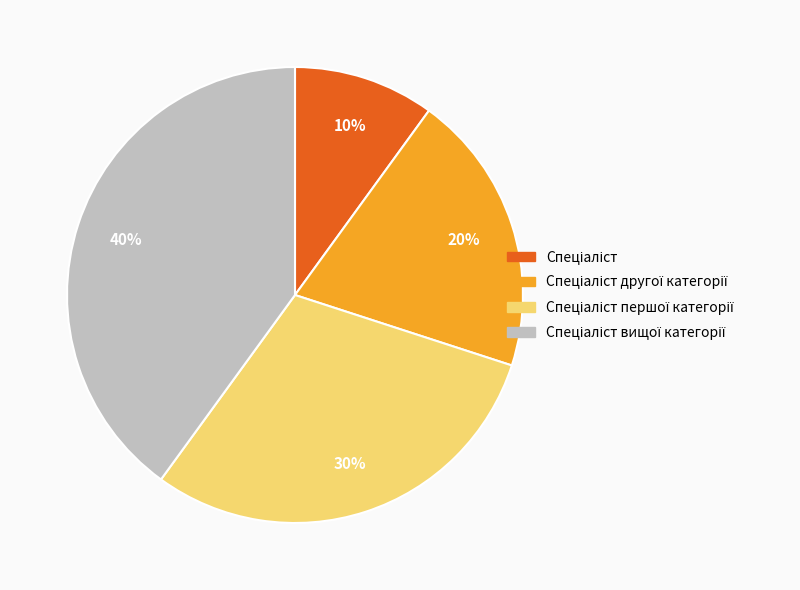

Does any single category account for the majority?

No